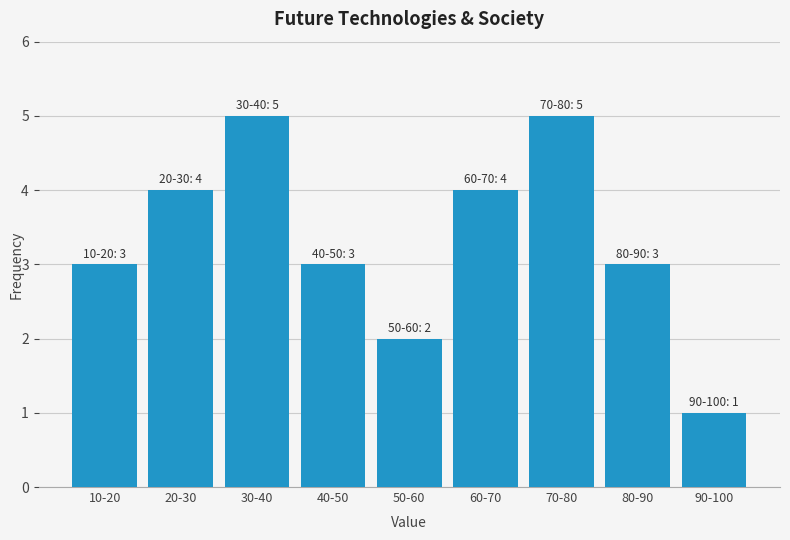

Reading right to left, list all the values displayed in this chart.

1	3	5	4	2	3	5	4	3